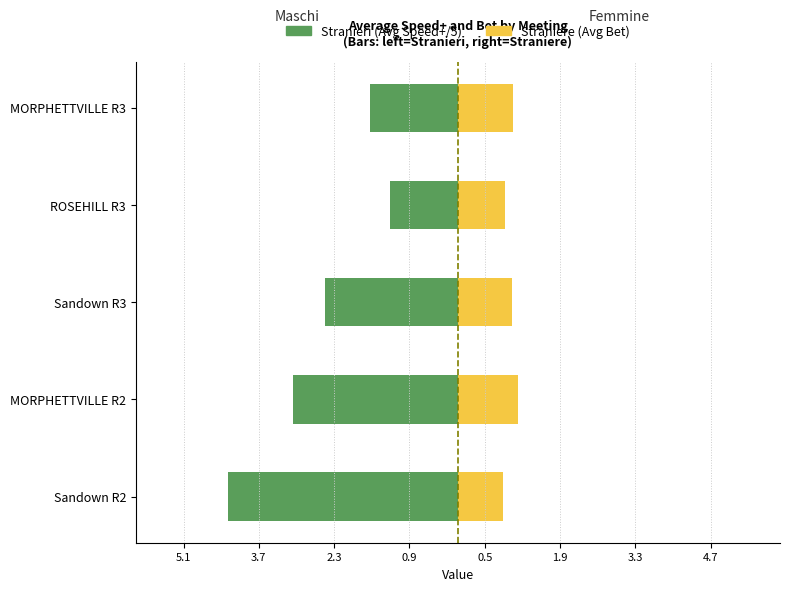

Between Sandown R2 and MORPHETTVILLE R3, which series saw the biggest shift?

Stranieri (Avg Speed+/5)